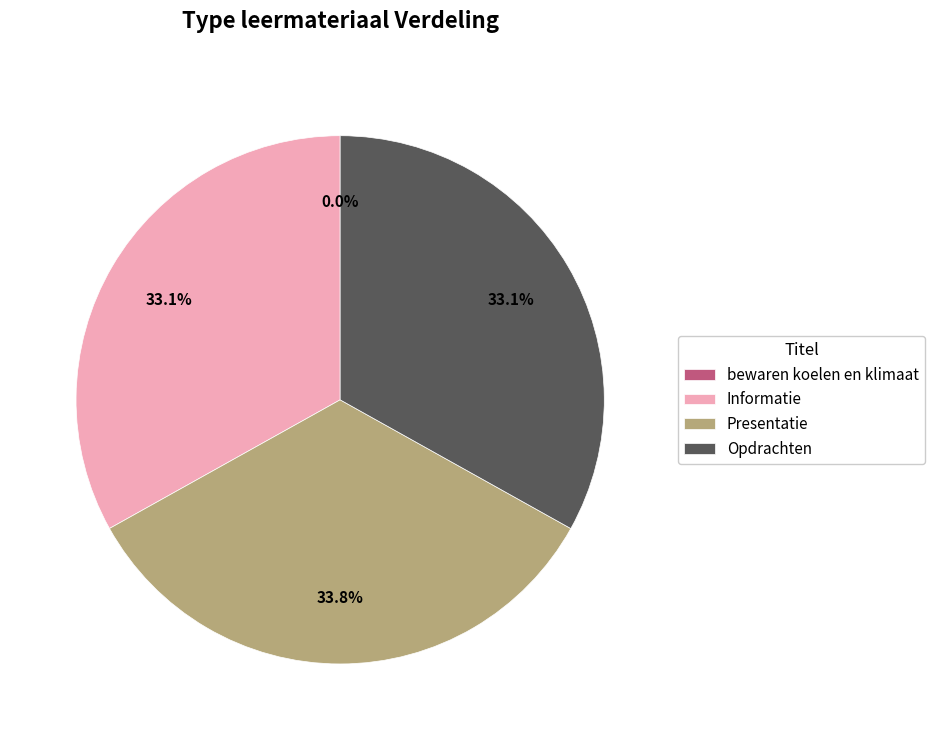

How much of the chart is everything except Presentatie?

66.2%